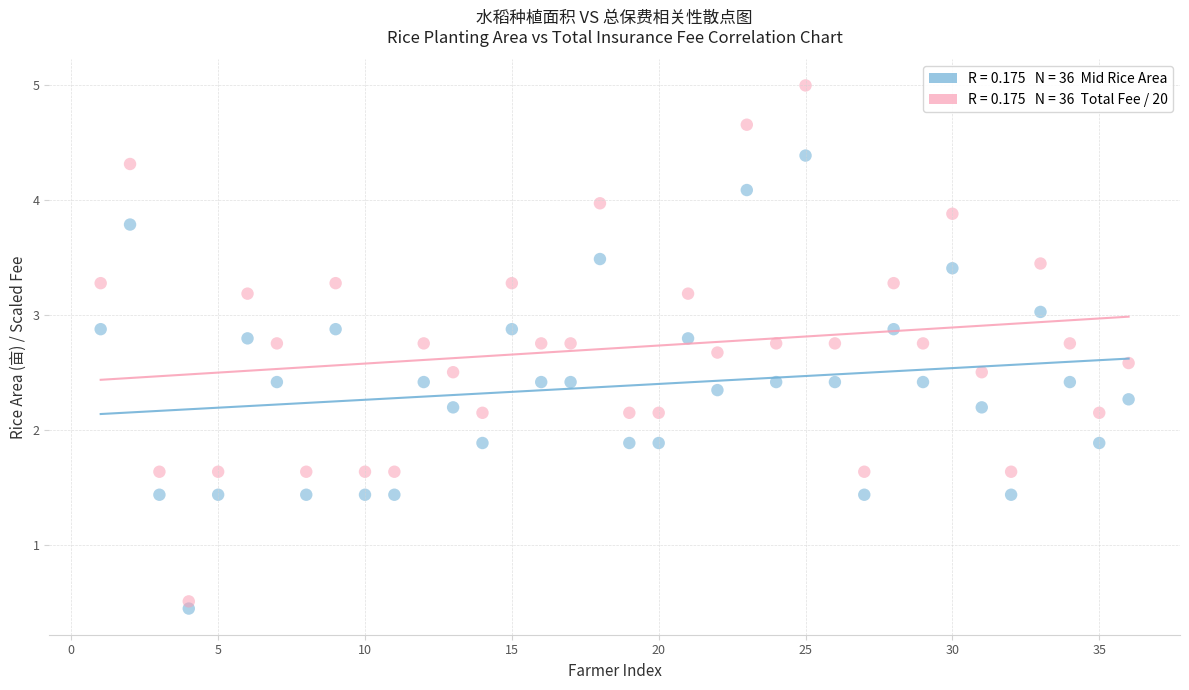

Across all data points, what is the range of X values (max minus min)?

35.0